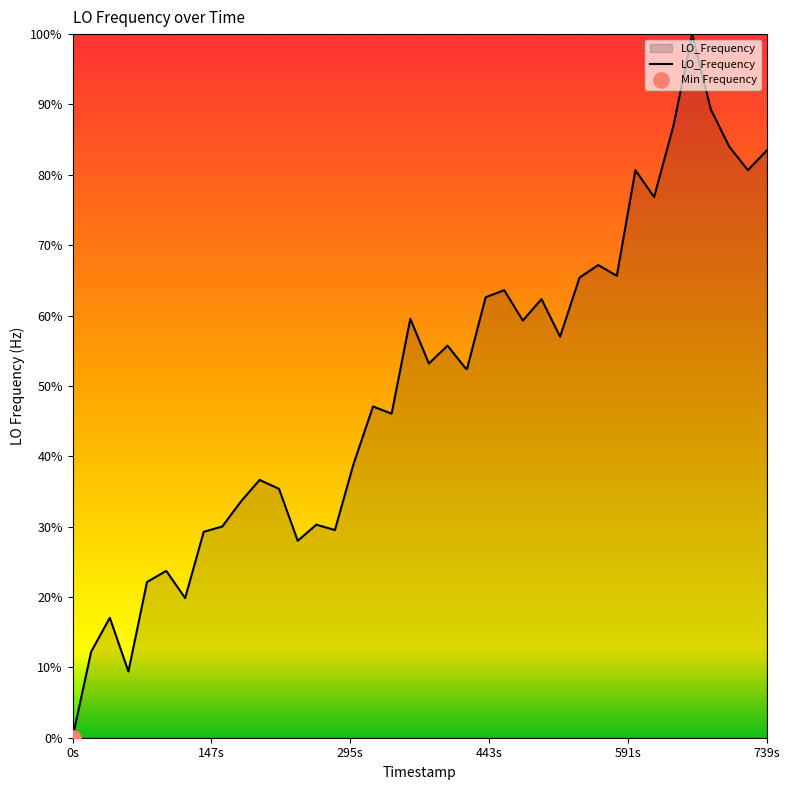

What is the difference between the maximum and minimum values?

100.0